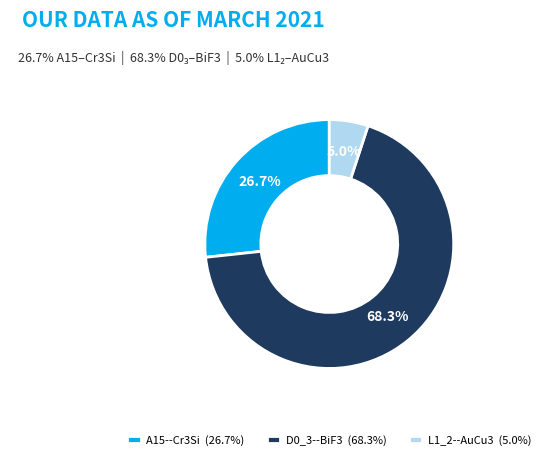

To the nearest percent, what is the difference between the A15--Cr3Si and D0_3--BiF3 slice percentages?

42%